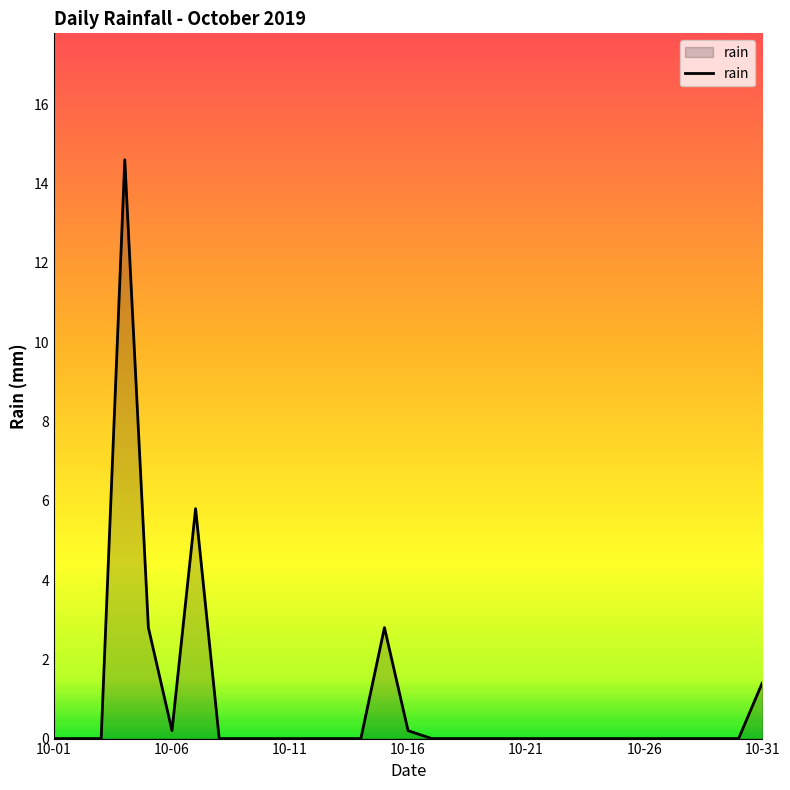

What is the greatest value displayed?

14.6